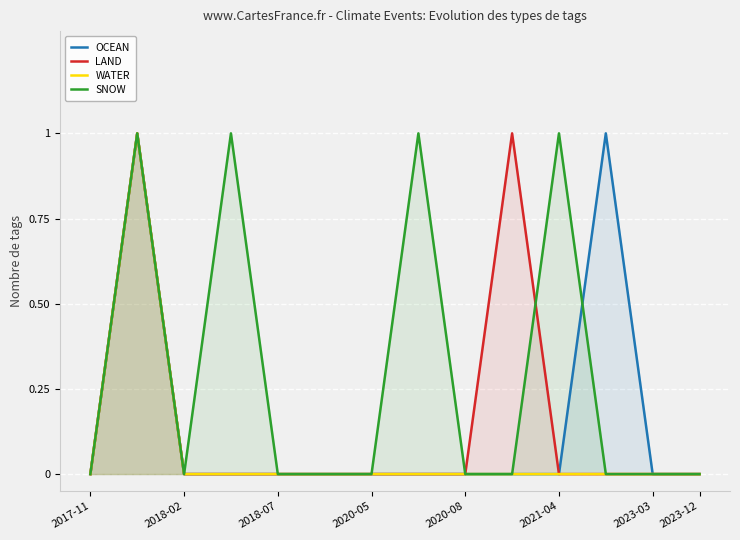

The value of LAND at 2018-02 is 1. True or false?

False